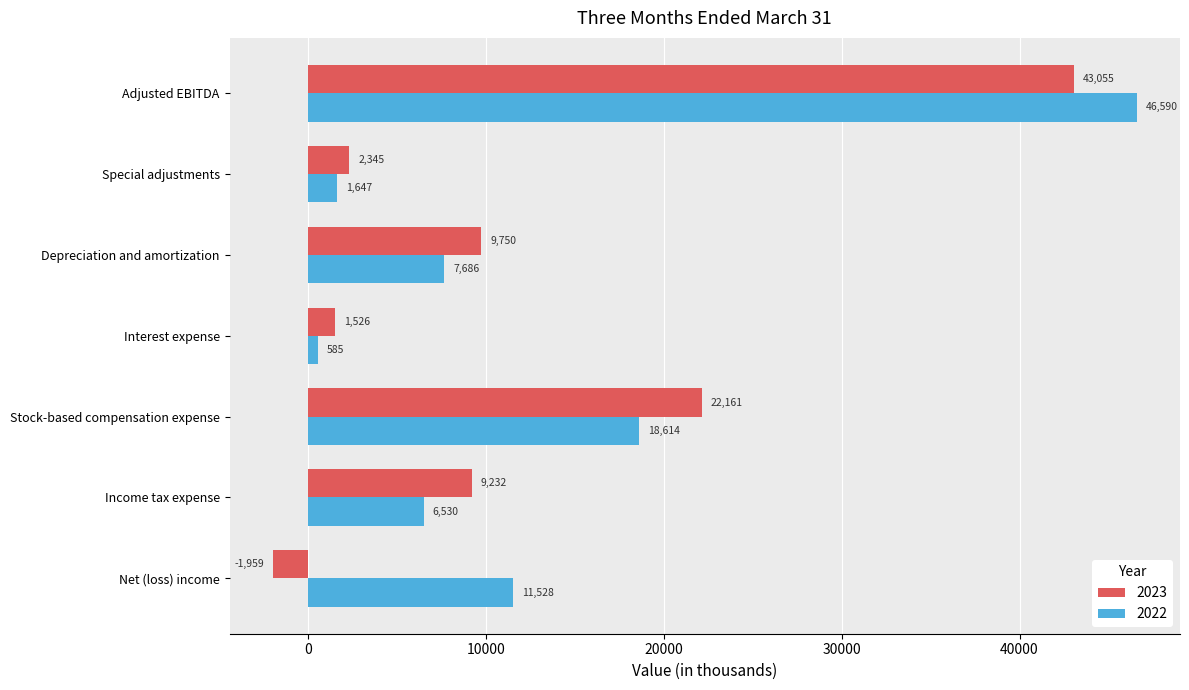

What is the average value of the 2023 series?

12301